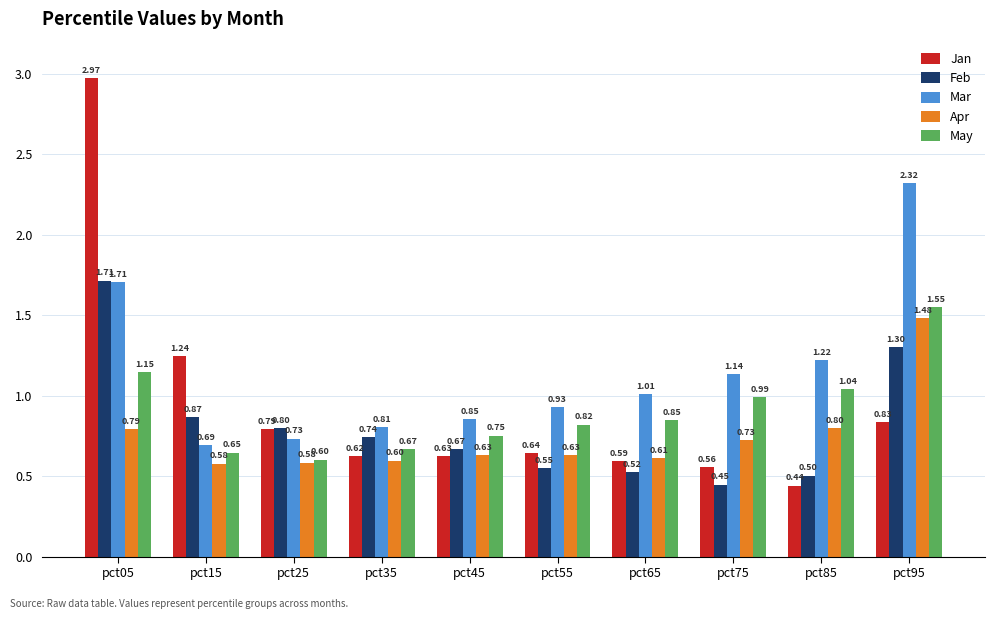

How many bars are there in each group?

5